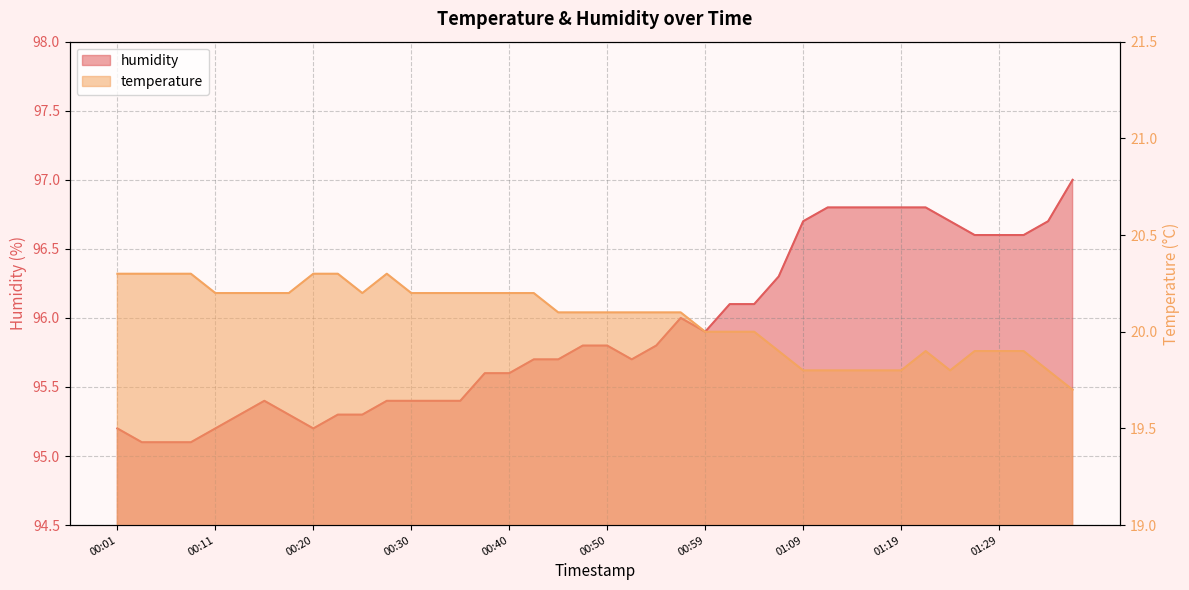

At how many categories does at least one series exceed 71?

40